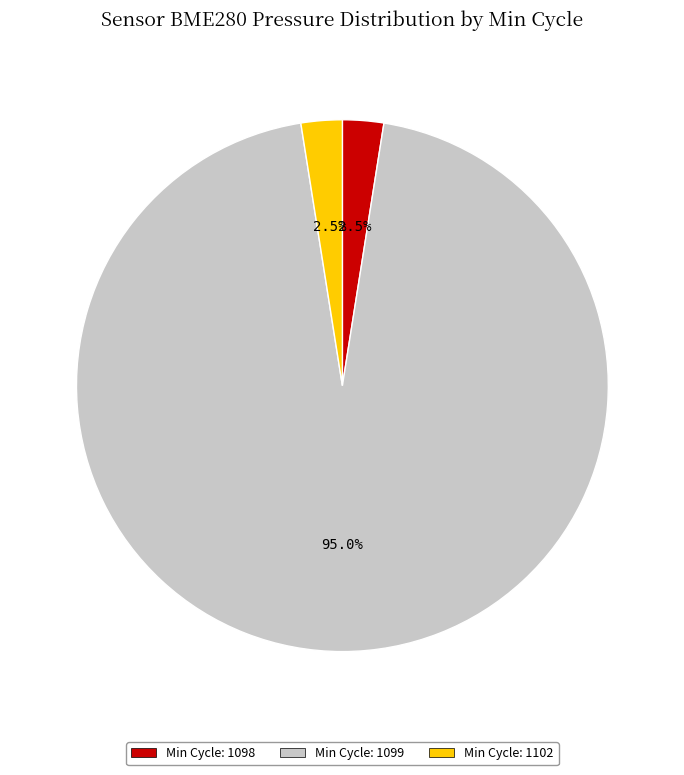

Does any single category account for the majority?

Yes